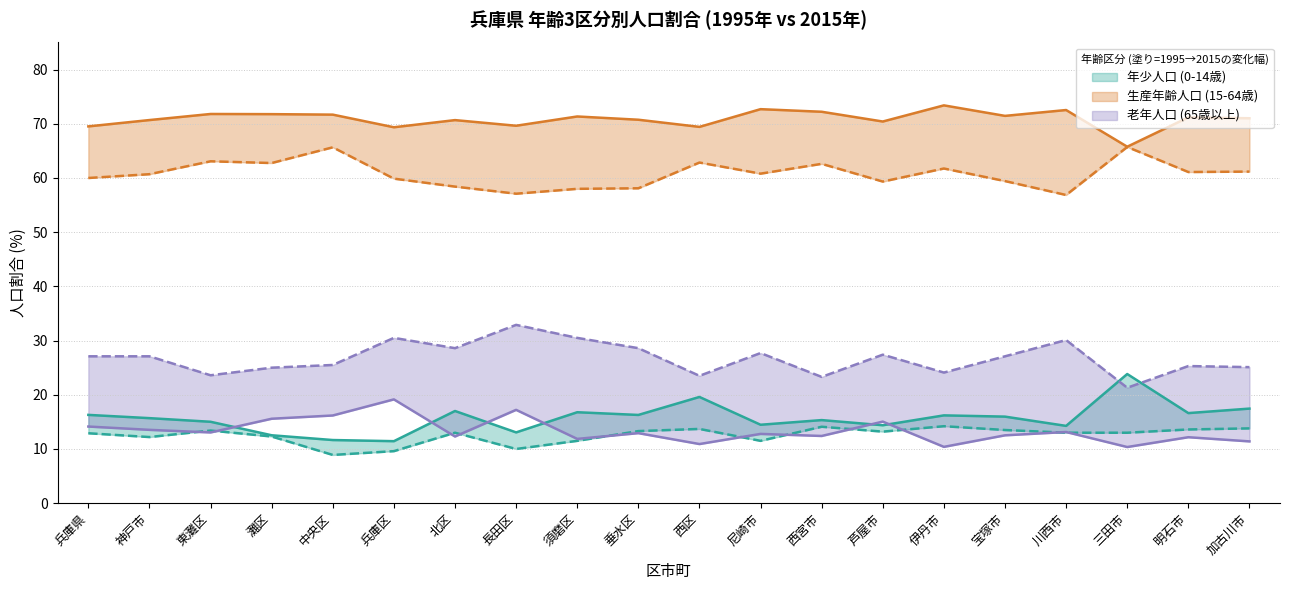

What is the average value of the 老年人口2015 series?

26.7